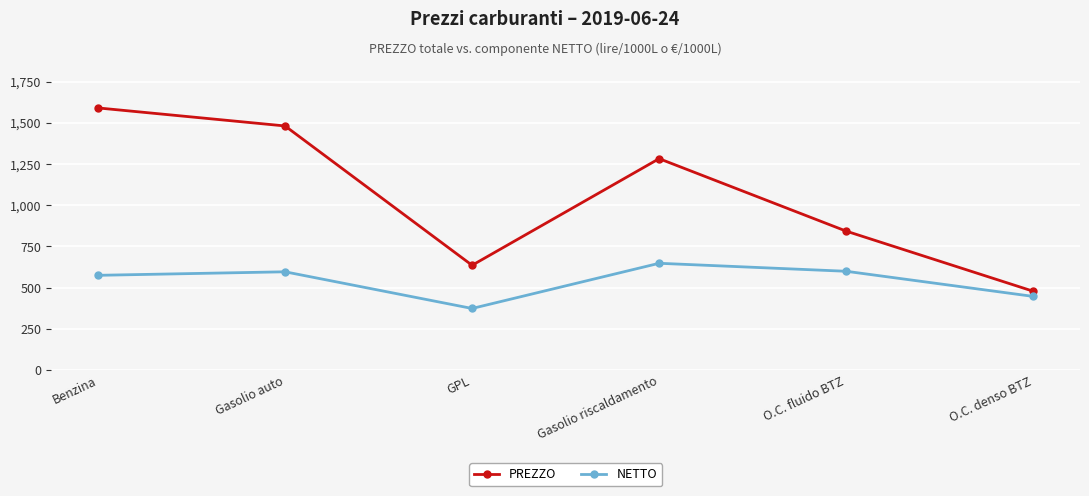

What is the label of the 4th point from the left?

Gasolio riscaldamento